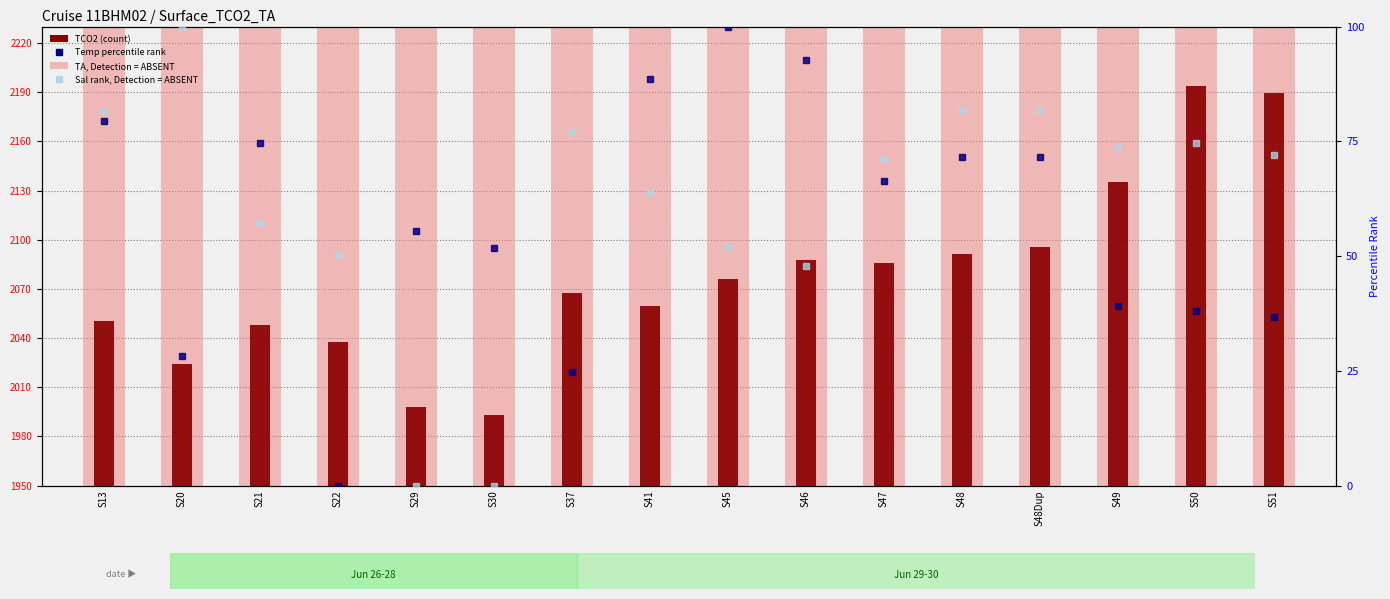

The value of TCO2 (count) at S29 is 17.2. True or false?

False